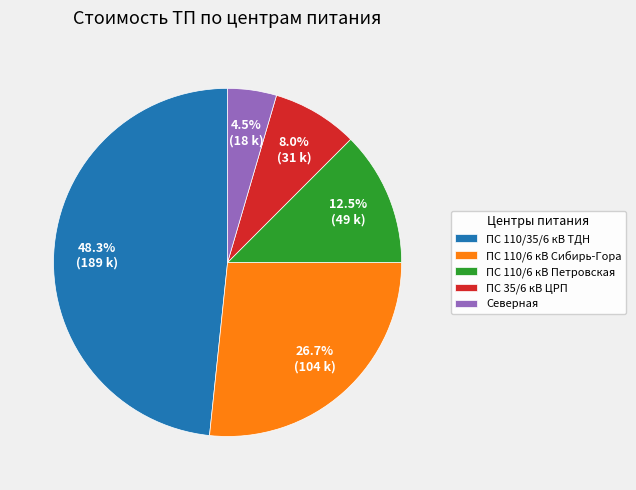

Combined, what portion of the pie is ПС 110/6 кВ Петровская and Северная?

17.0%